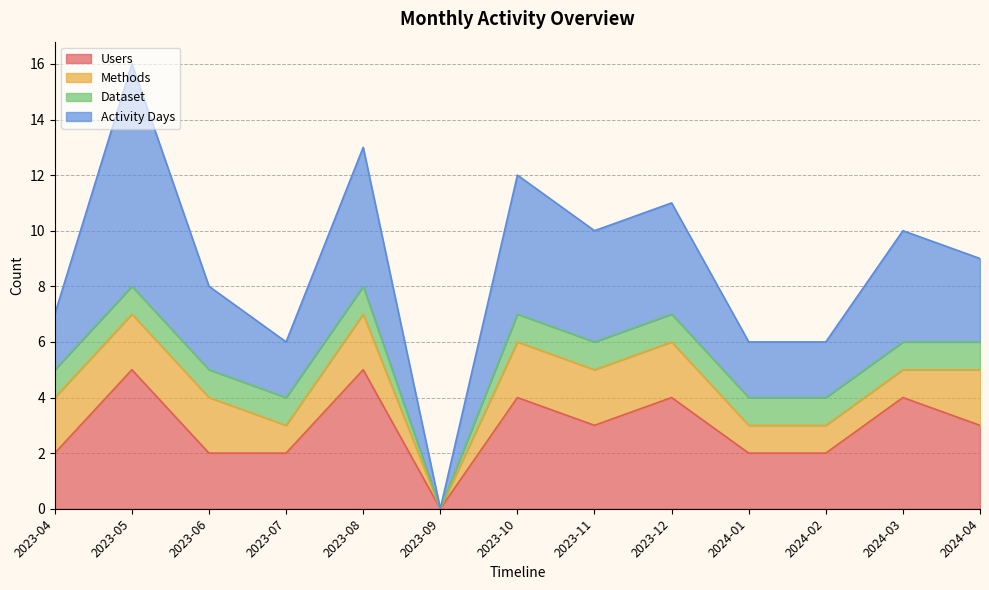

How many lines are shown in the chart?

4